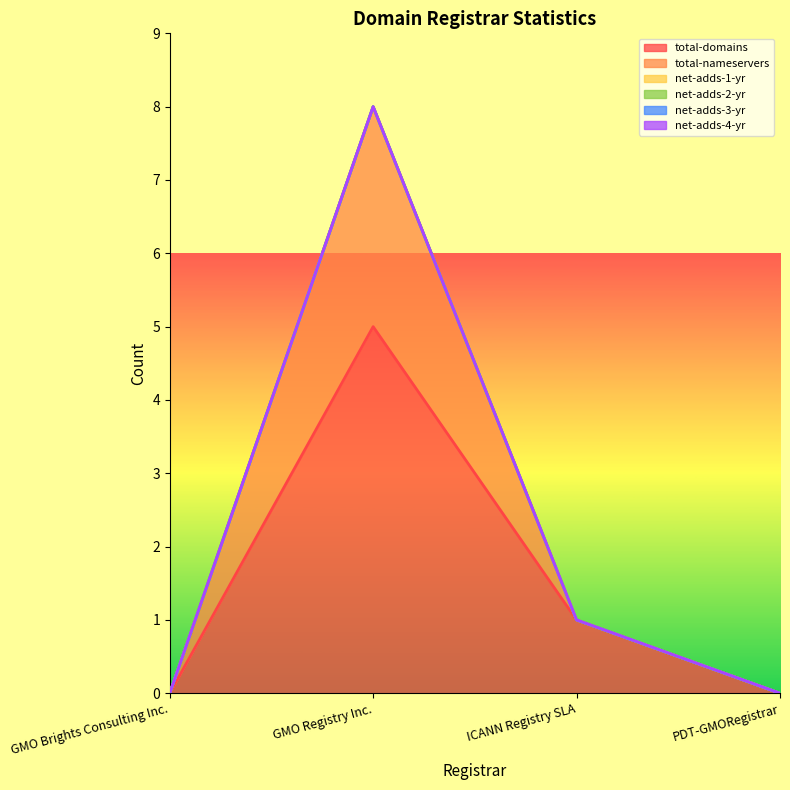

Which series has the widest spread of values?

total-domains